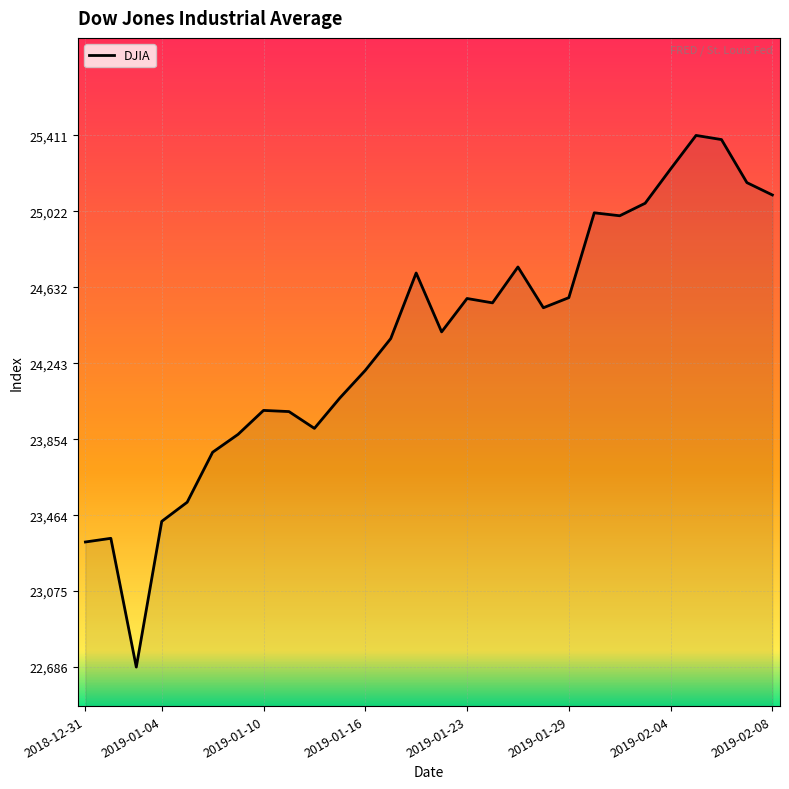

Does the chart display data point markers on the line(s)?

No